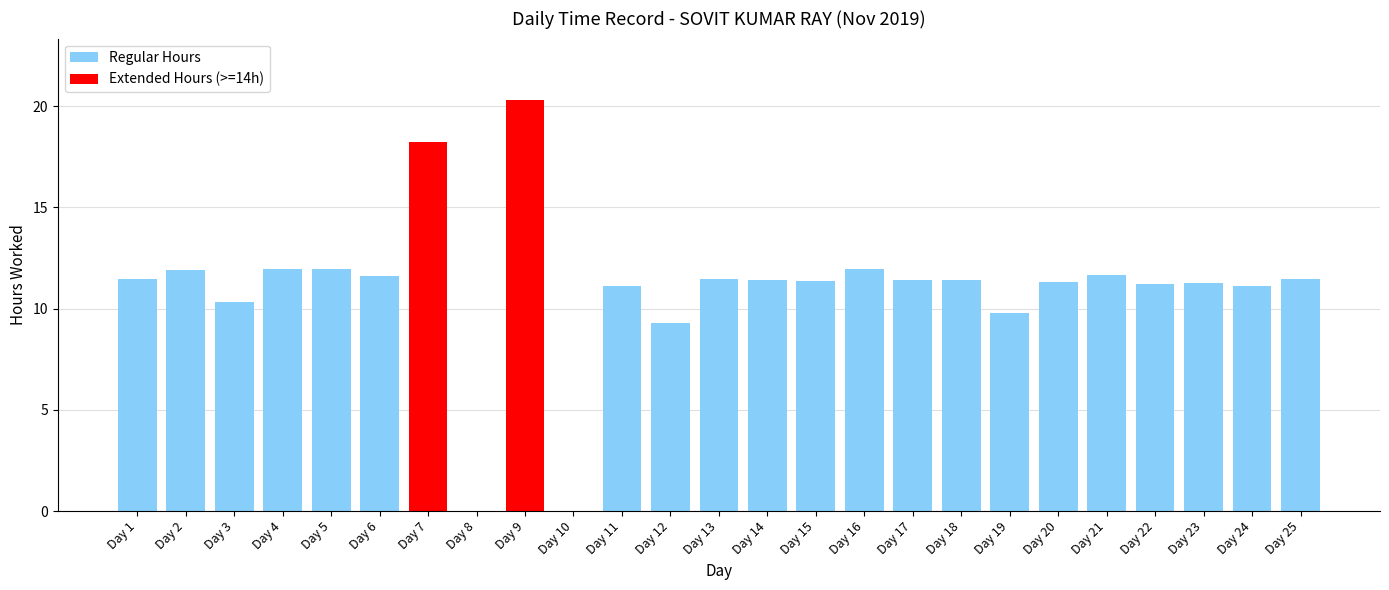

Count the number of categories in the chart.

25